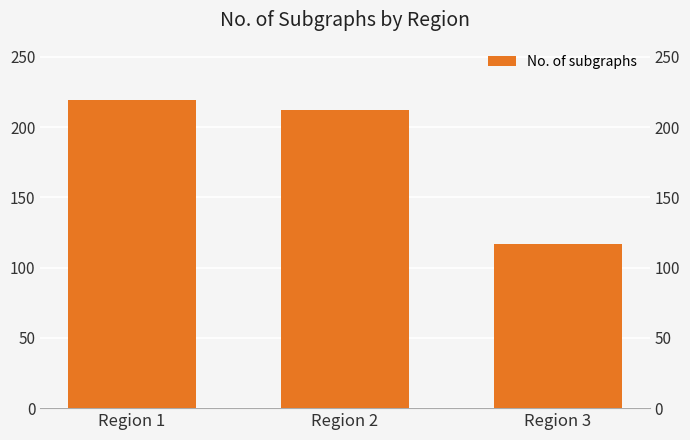

At which category does the chart reach its minimum across all series?

Region 3